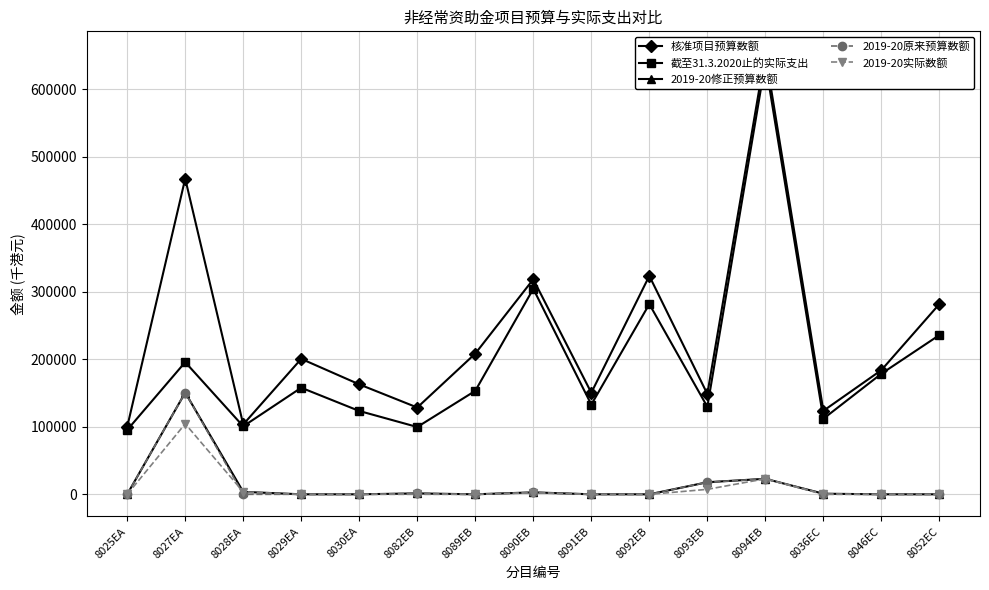

Between 8090EB and 8091EB, which series saw the biggest shift?

截至31.3.2020止的实际支出